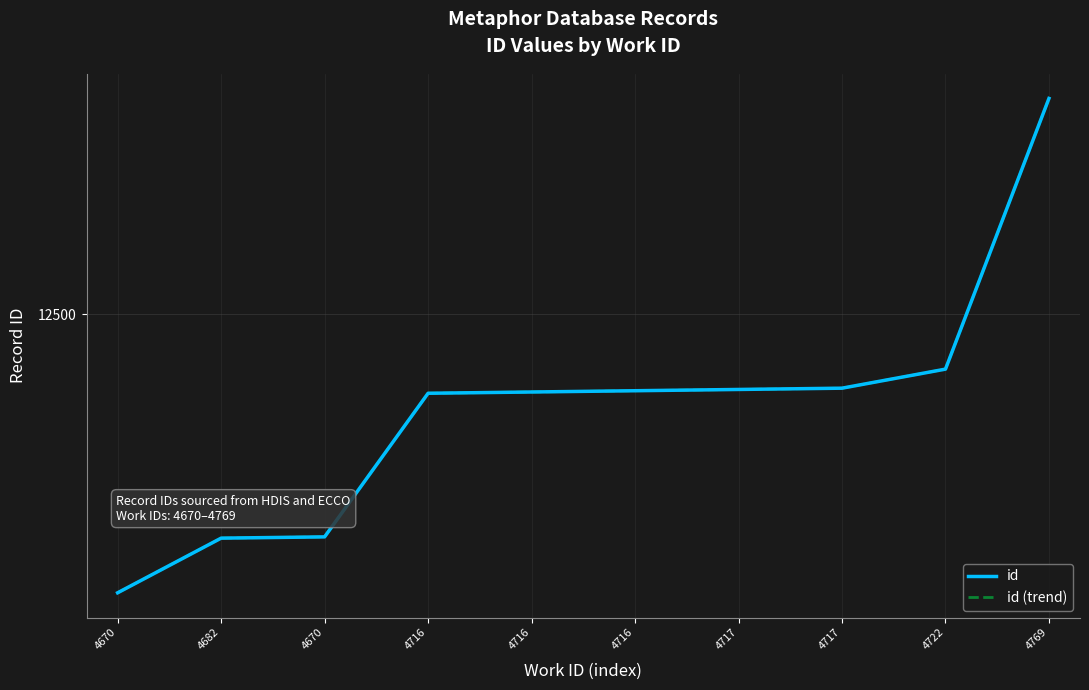

Does the chart display data point markers on the line(s)?

No